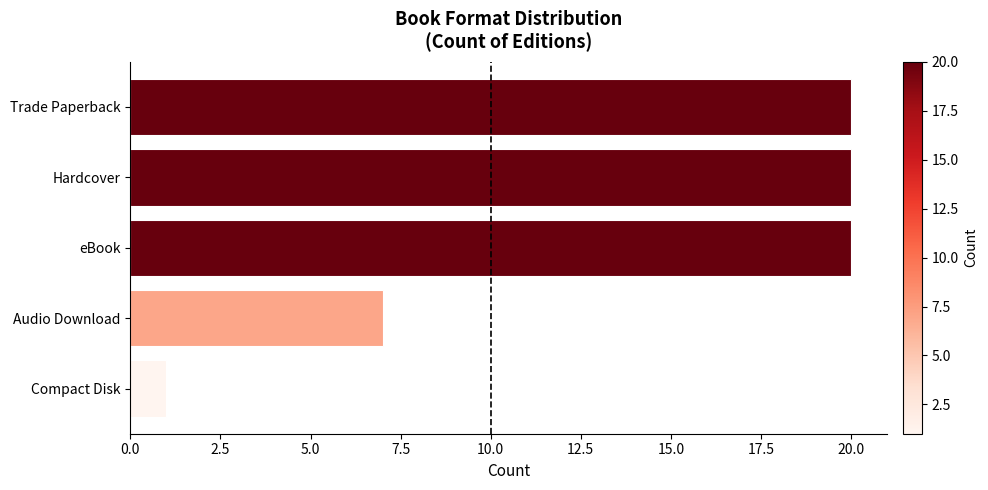

How many series are shown in this chart?

1